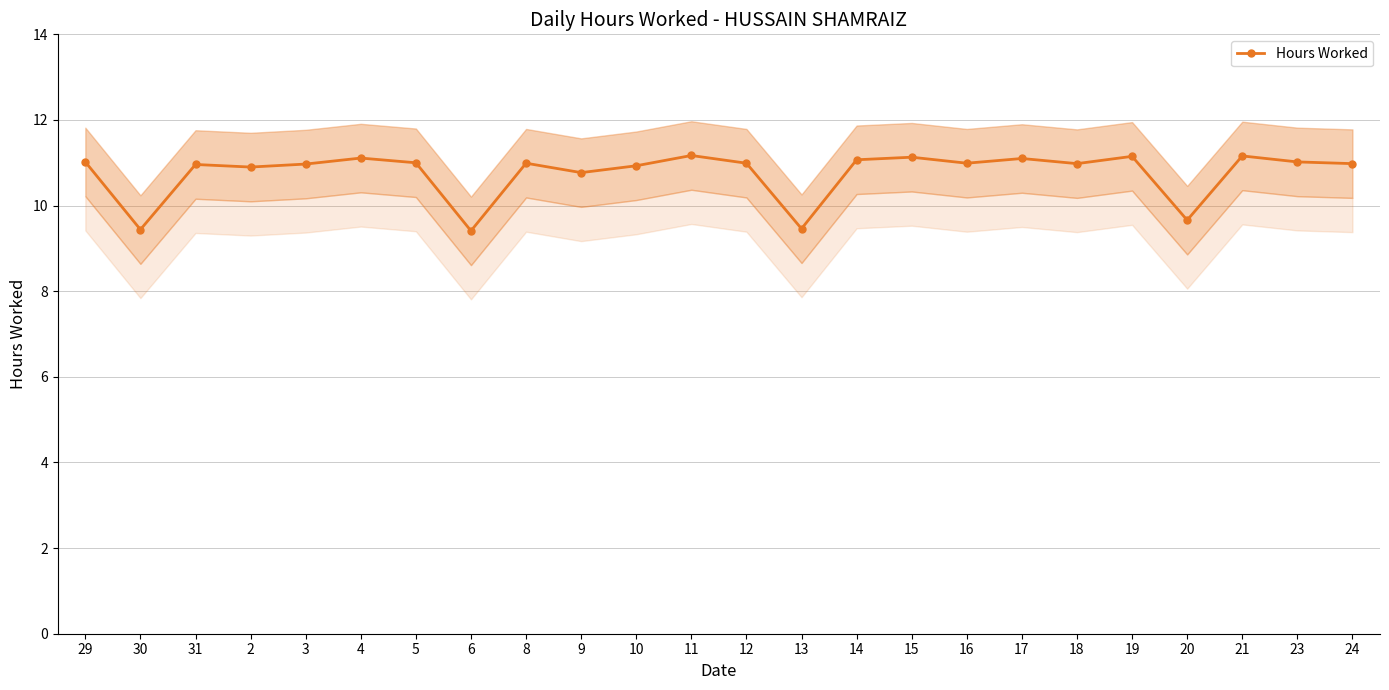

List the labels in order of value, smallest first.

6, 30, 13, 20, 9, 2, 10, 31, 3, 18, 24, 8, 12, 16, 5, 29, 23, 14, 17, 4, 15, 19, 21, 11